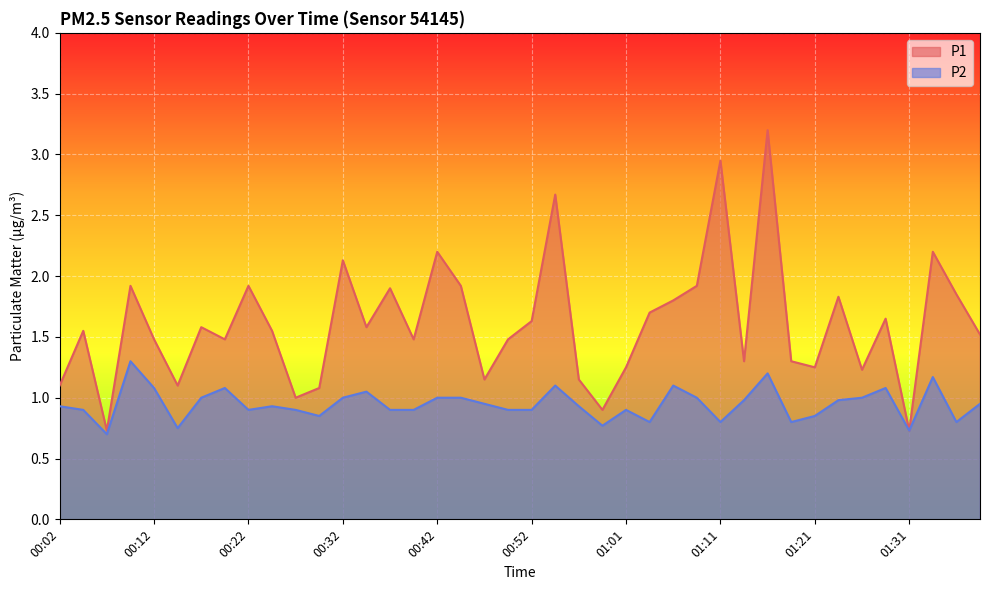

At which category is the sum across all series the highest?

01:16